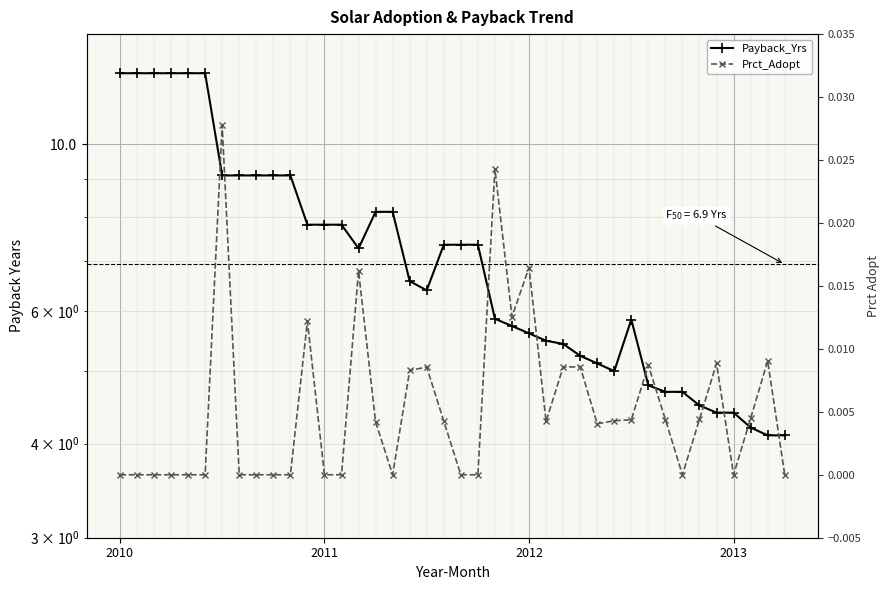

Which series has the largest range (max minus min)?

Payback_Yrs